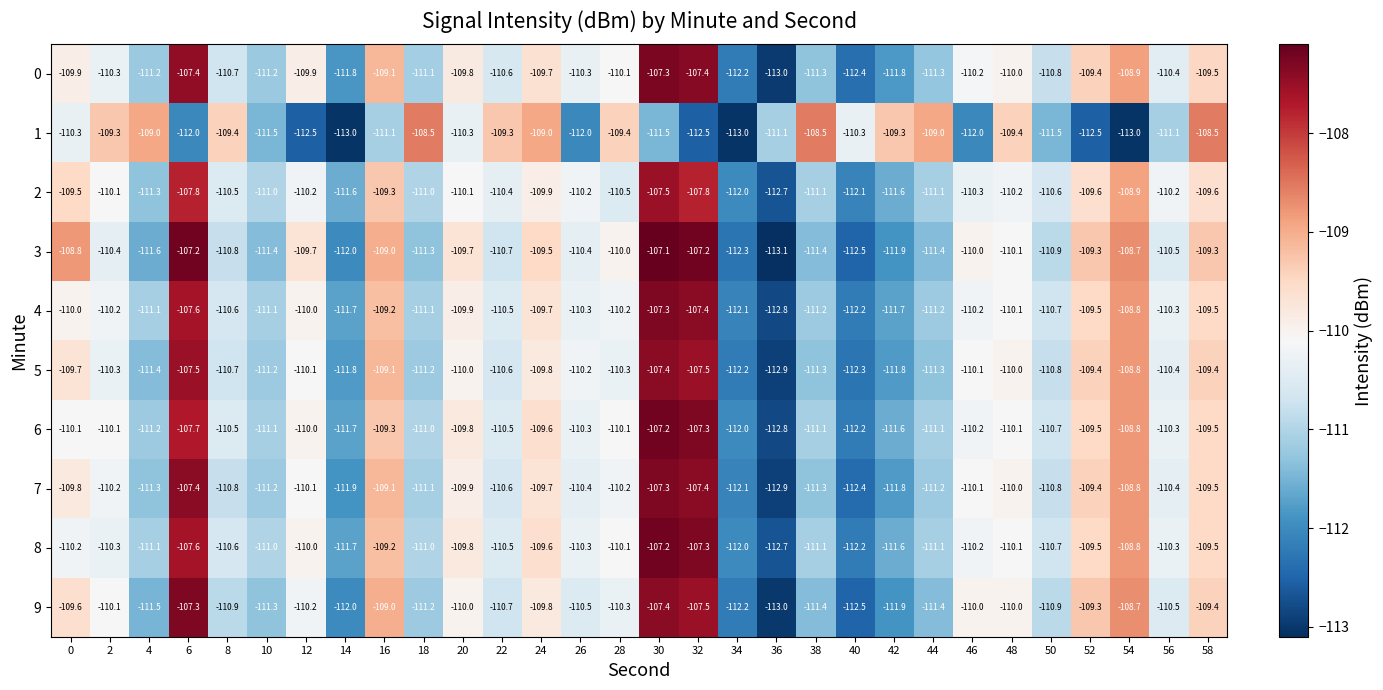

True or false: 3 has a value of -34.7 at 10.

False